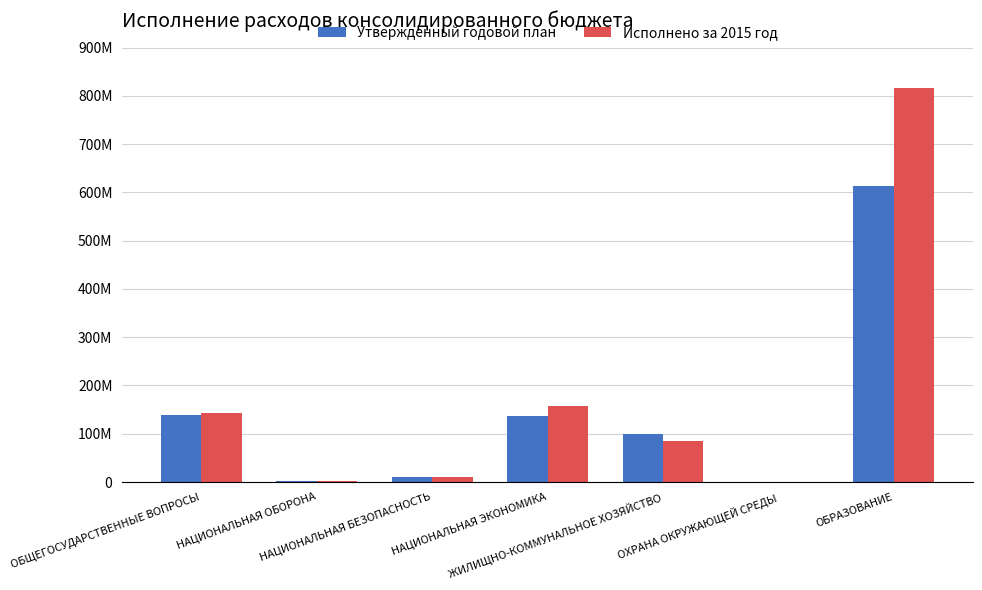

Which series has the largest range (max minus min)?

Исполнено за 2015 год